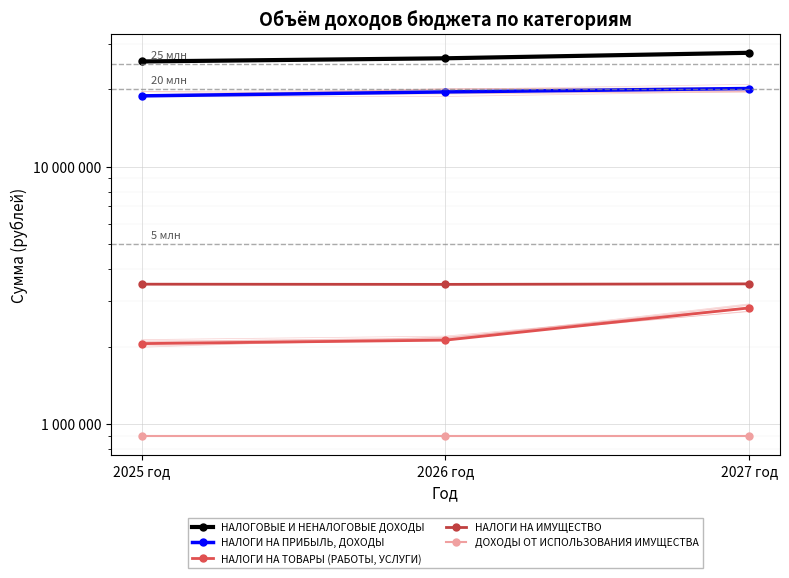

How many series are shown in this chart?

5